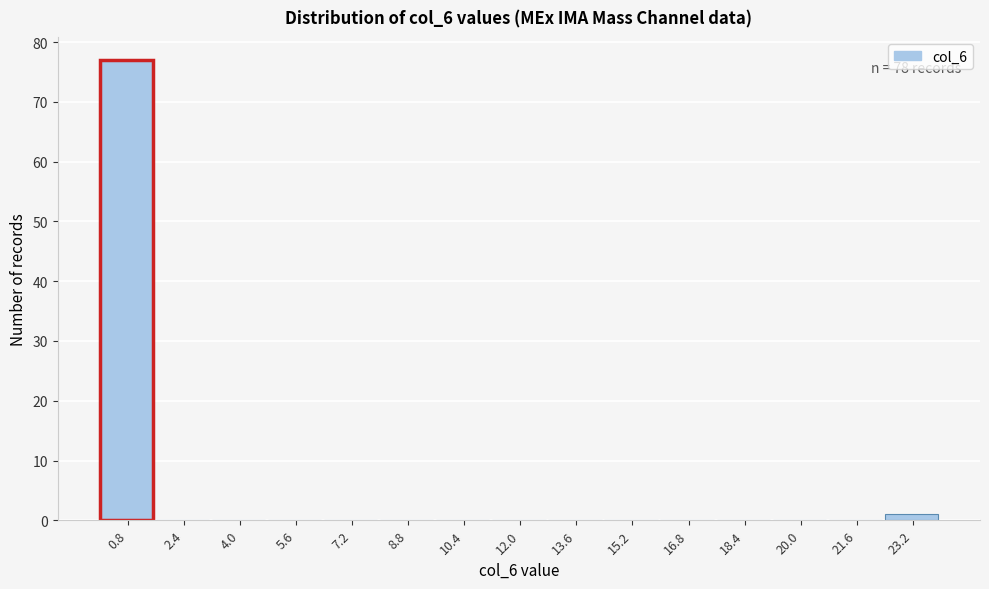

Over which range of the x-axis is the bar tallest?

0.0 to 1.6